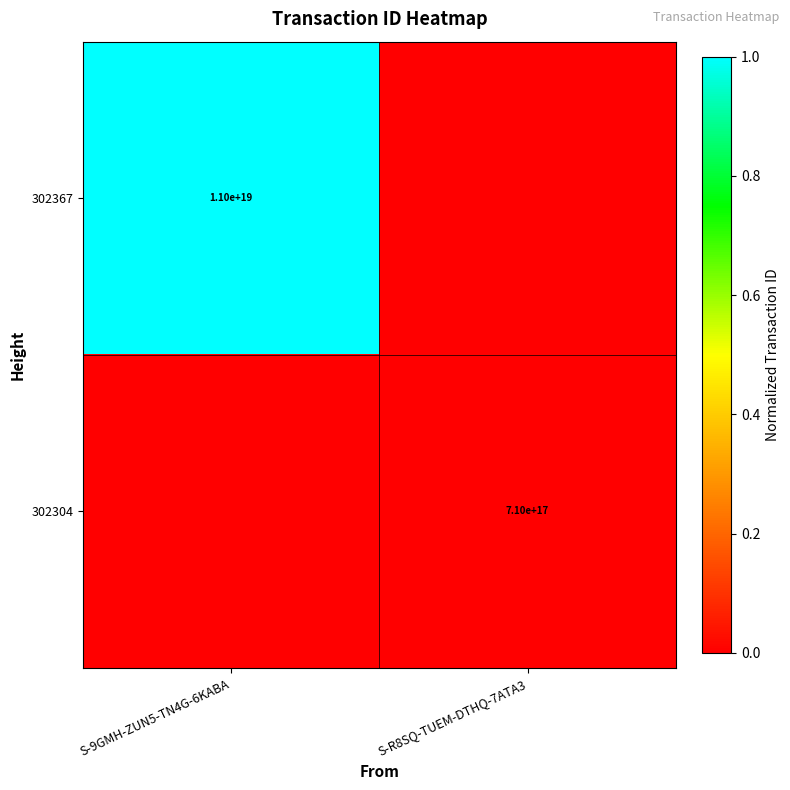

The 302304 series shows 470706279375973504 at S-R8SQ-TUEM-DTHQ-7ATA3. True or false?

False